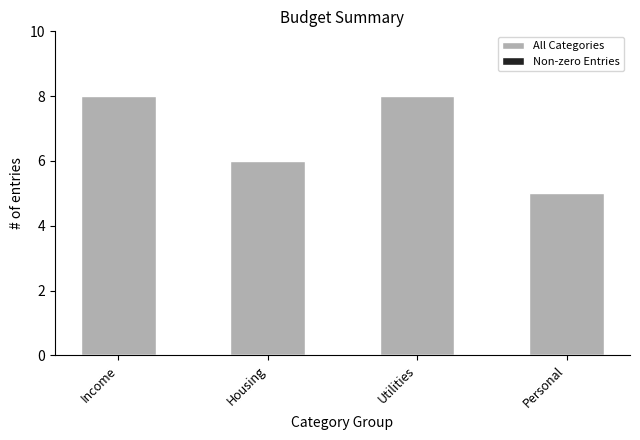

Reading left to right, extract all data points from this chart.

8	6	8	5